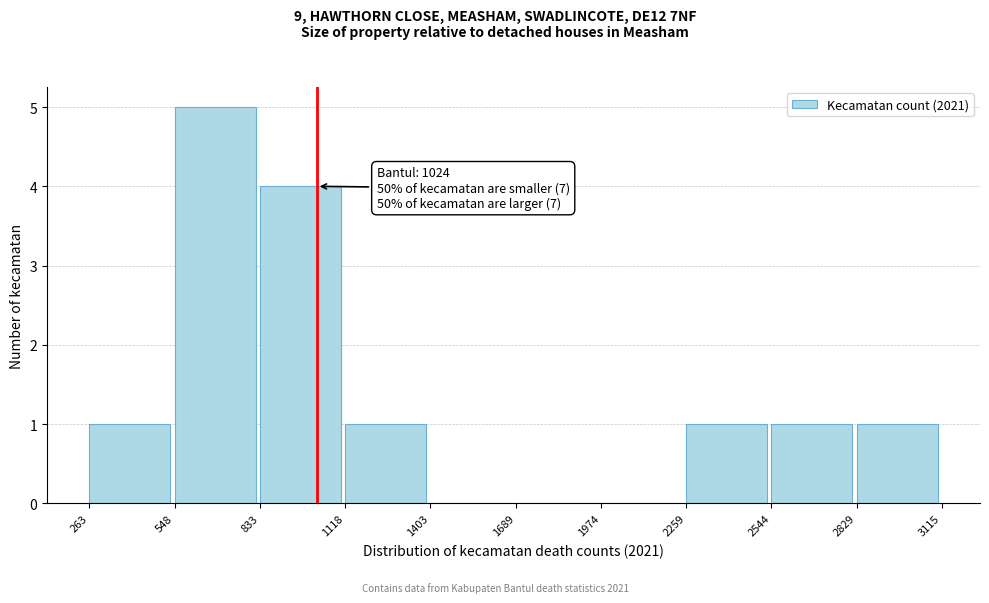

Which range on the x-axis has the tallest bar?

548 to 833